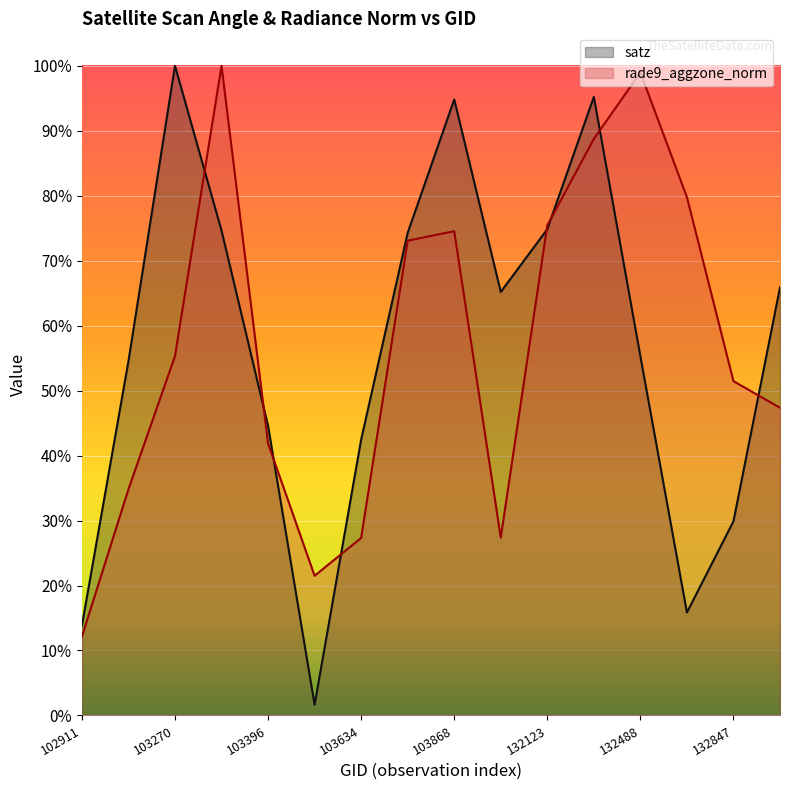

True or false: rade9_aggzone_norm and satz cross at least once.

True